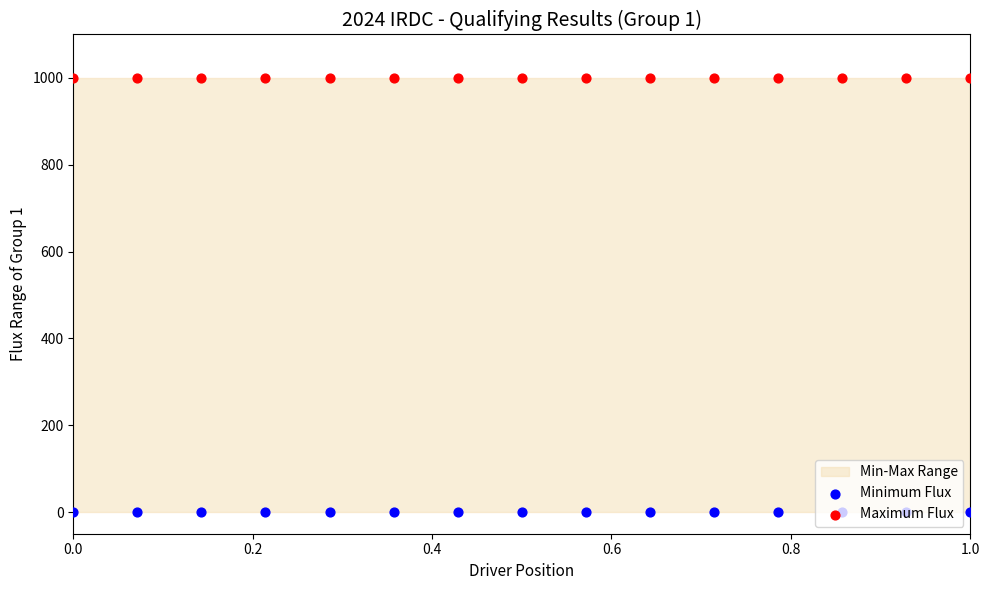

Which series has the largest total across all categories?

Maximum Flux